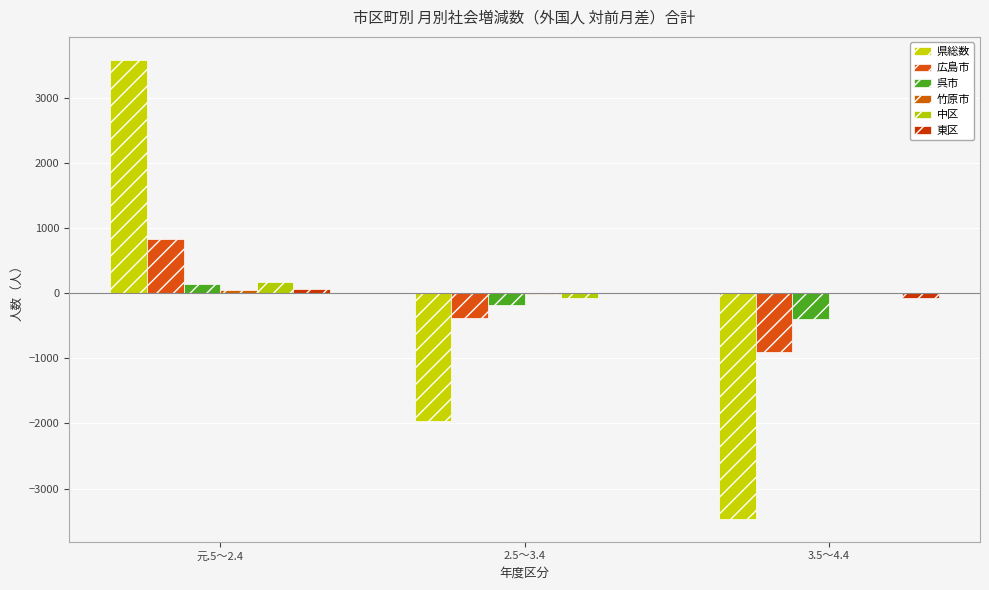

Reading left to right, list all the values displayed in this chart.

県総数: 元.5～2.4=3582	2.5～3.4=-1958	3.5～4.4=-3464
広島市: 元.5～2.4=824	2.5～3.4=-378	3.5～4.4=-901
呉市: 元.5～2.4=141	2.5～3.4=-187	3.5～4.4=-391
竹原市: 元.5～2.4=50	2.5～3.4=-9	3.5～4.4=-1
中区: 元.5～2.4=176	2.5～3.4=-81	3.5～4.4=1
東区: 元.5～2.4=59	2.5～3.4=-5	3.5～4.4=-81